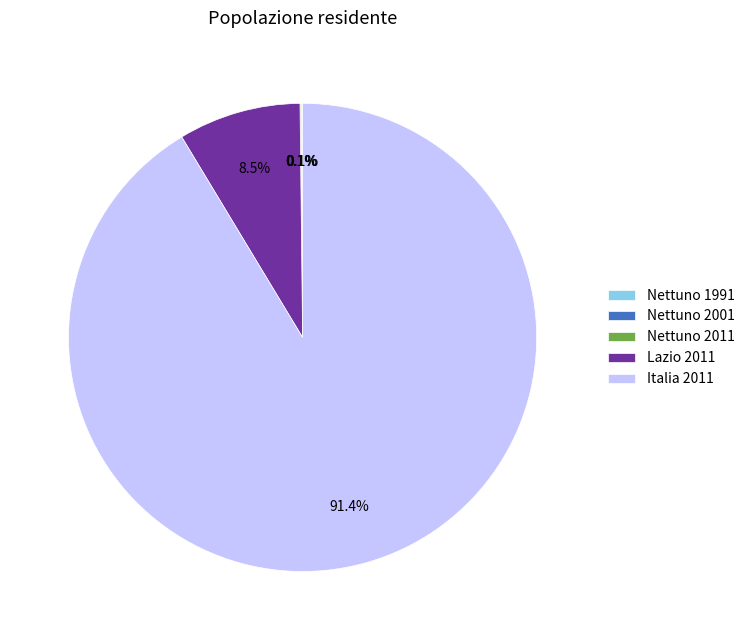

Does Italia 2011 account for over 50% of the chart?

Yes